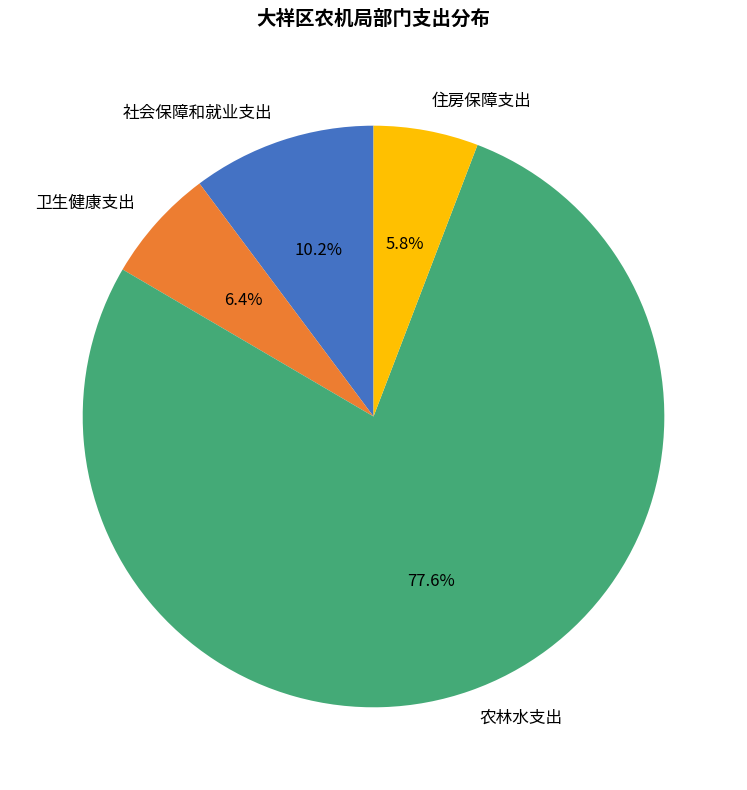

Between 住房保障支出 and 卫生健康支出, which is larger?

卫生健康支出